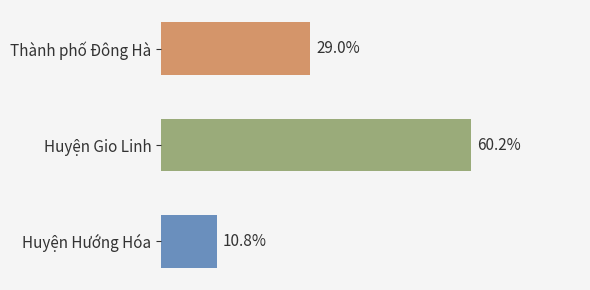

Does the chart contain any negative values?

No